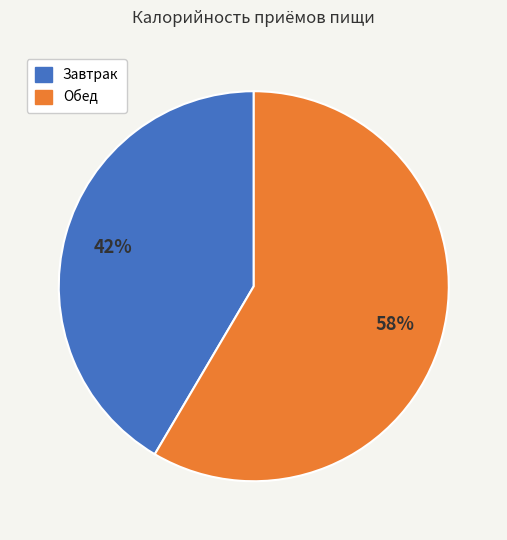

To the nearest percent, what is the average slice percentage?

50%